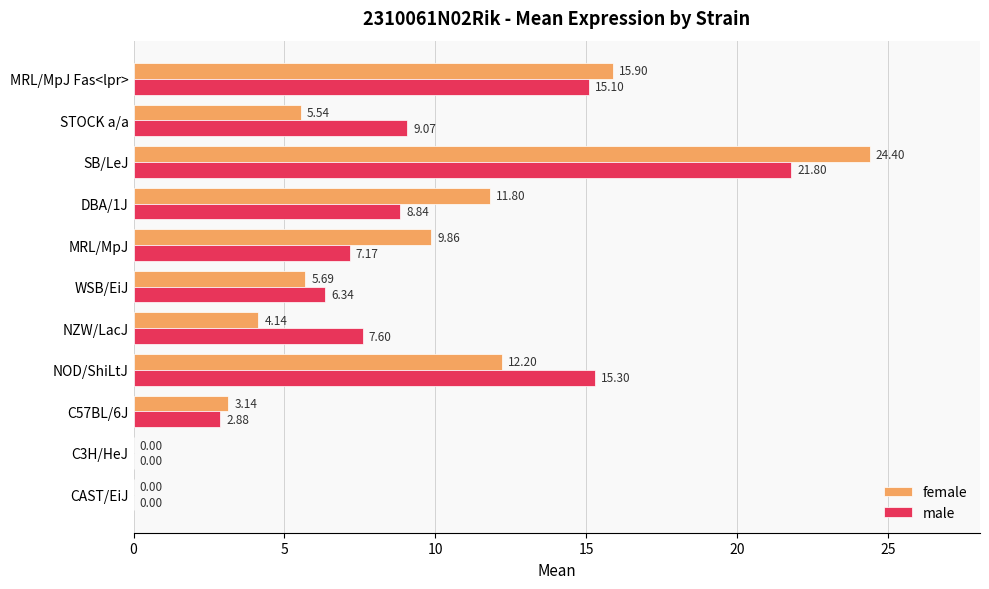

Which series has the largest total across all categories?

male